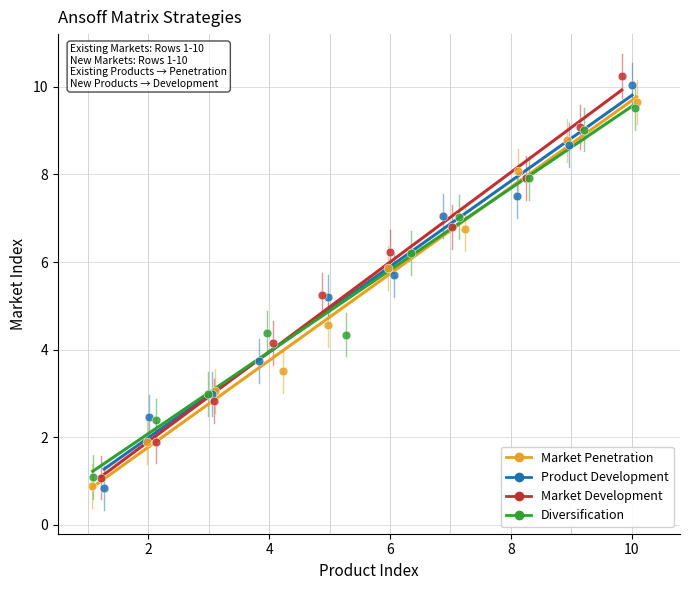

What are all the series names shown in the legend?

Market Penetration, Product Development, Market Development, Diversification